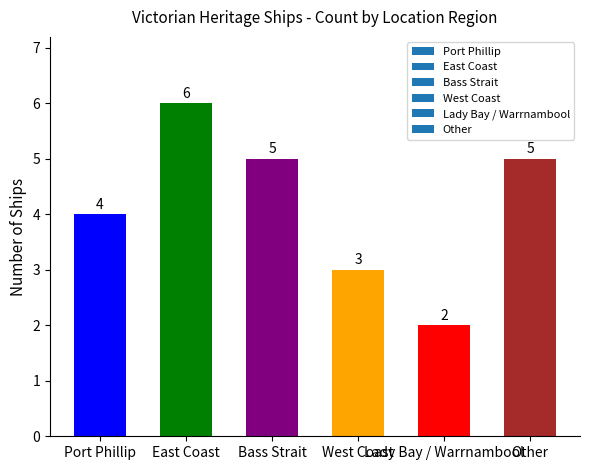

Reading left to right, transcribe all the data shown in this chart.

Port Phillip=4	East Coast=6	Bass Strait=5	West Coast=3	Lady Bay / Warrnambool=2	Other=5